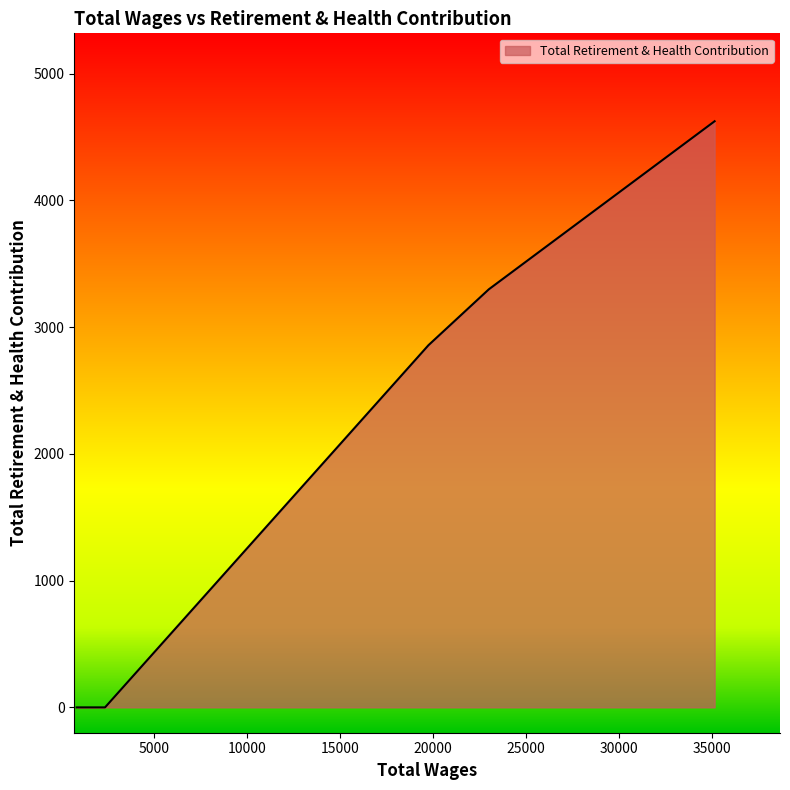

Does the chart have visible grid lines?

No